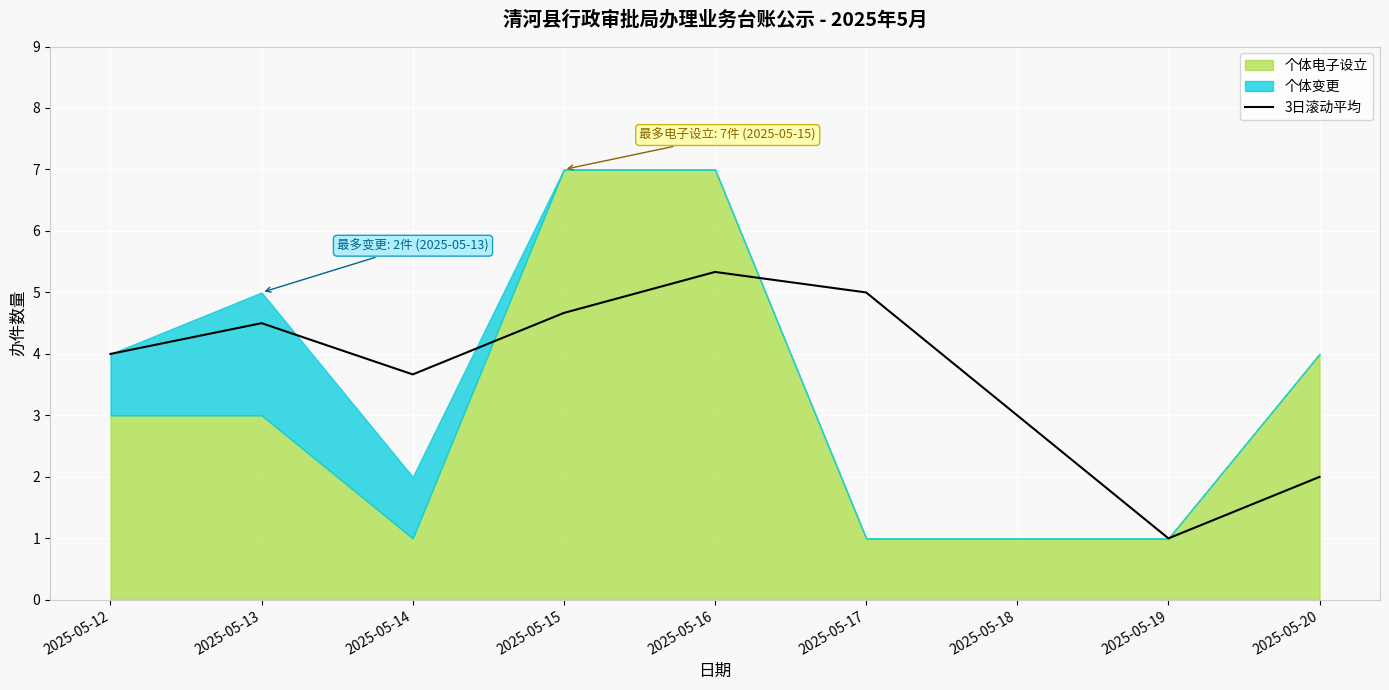

At which label does 3日滚动平均 reach its minimum?

2025-05-19